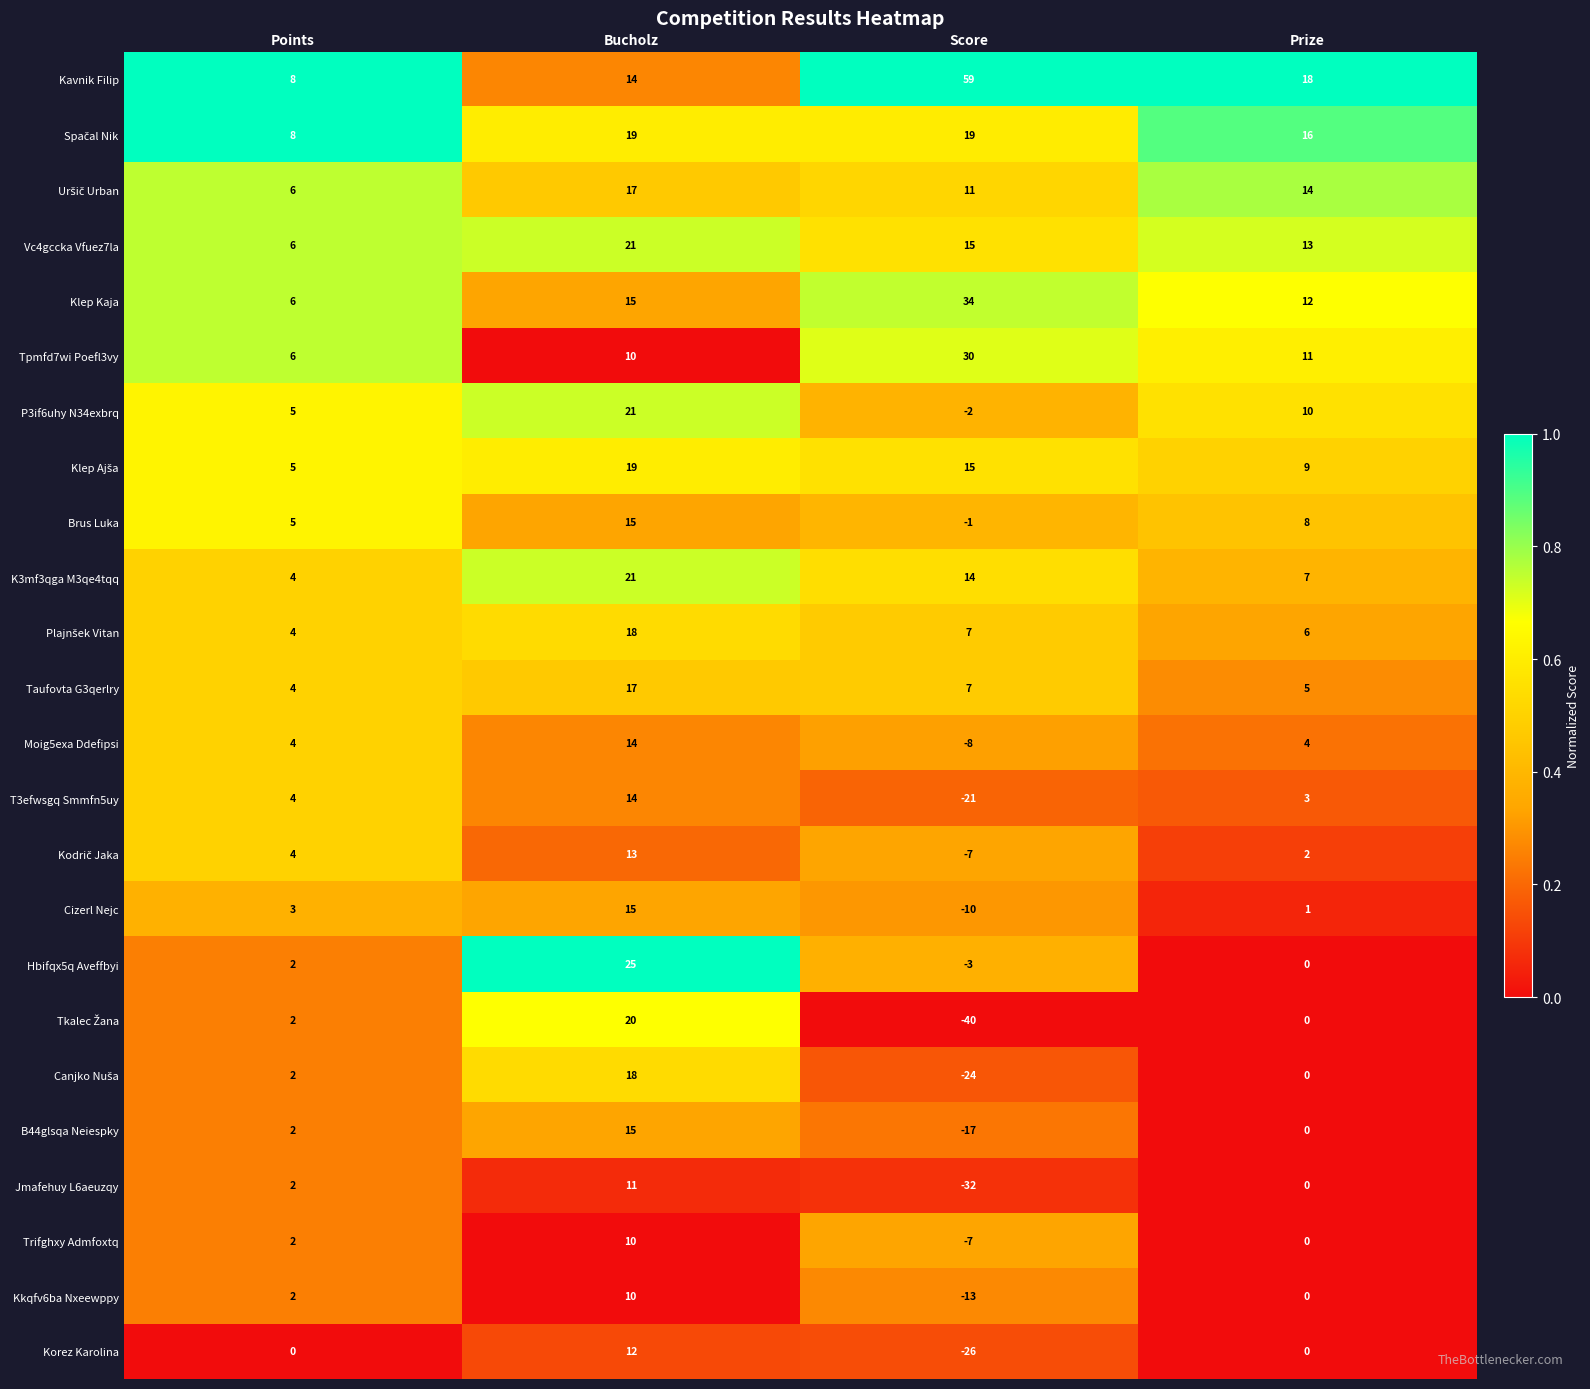

The Moig5exa Ddefipsi series shows -4 at Score. True or false?

False